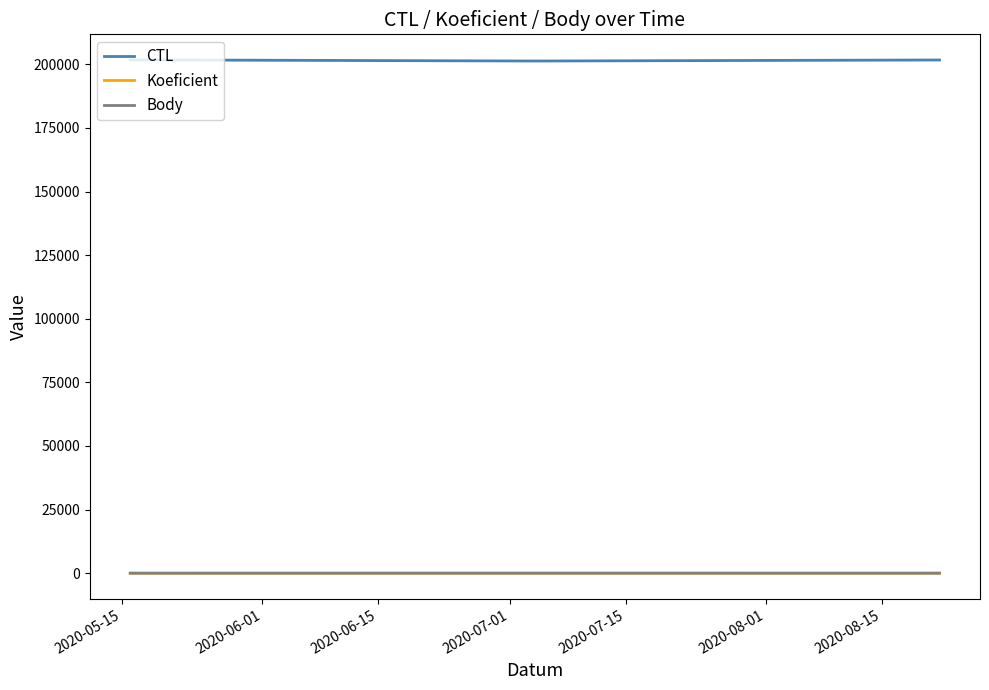

What is the minimum value shown in the chart?

2